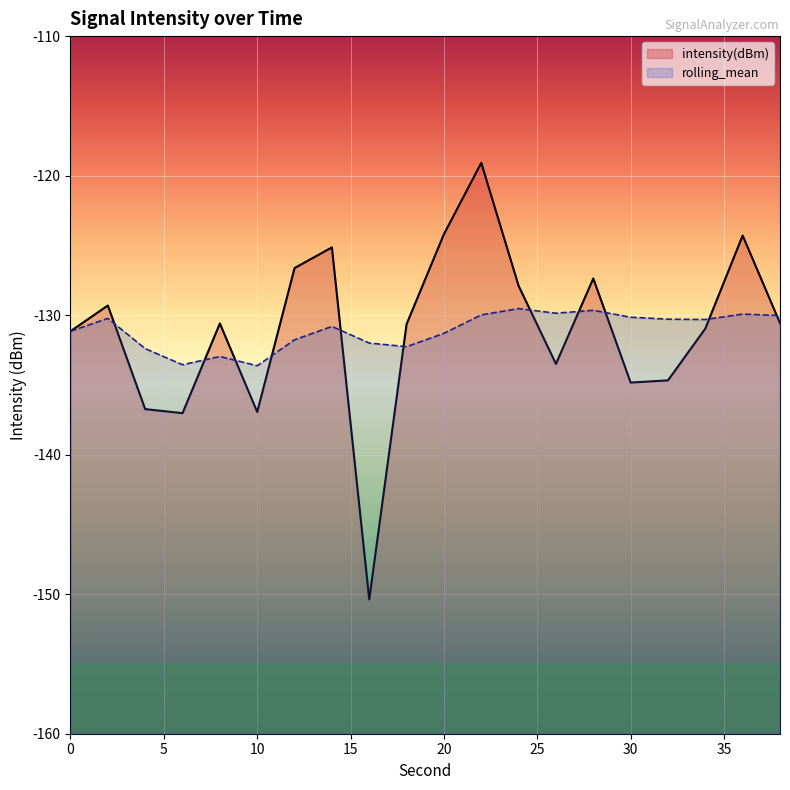

What is the total value across all series at 24?

-257.4